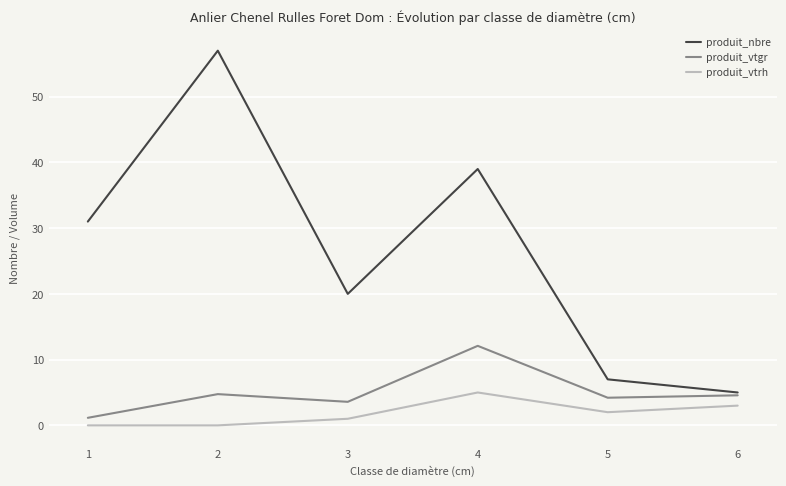

In produit_nbre, how many points are higher than both neighbors (excluding endpoints)?

2